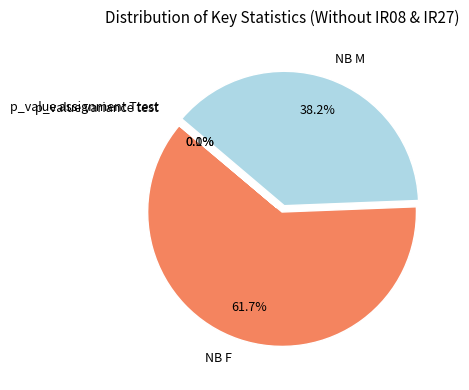

What portion of the pie excludes NB F?

38.3%